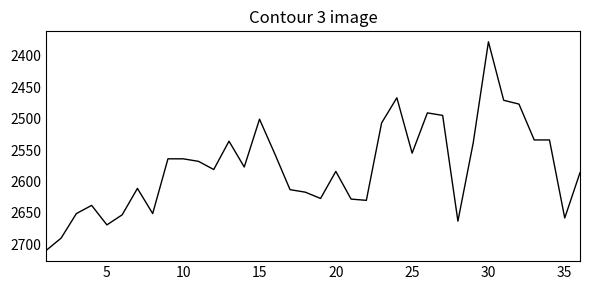

What is the difference between the maximum and minimum values?

332